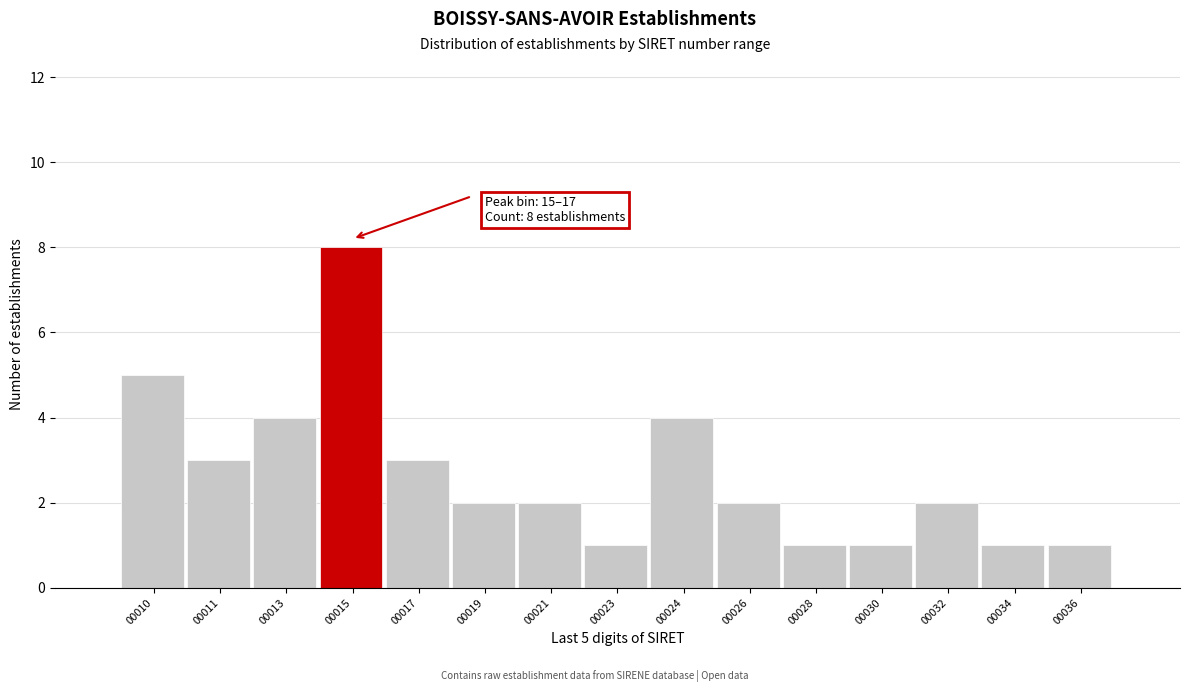

Reading left to right, extract all data points from this chart.

5	3	4	8	3	2	2	1	4	2	1	1	2	1	1